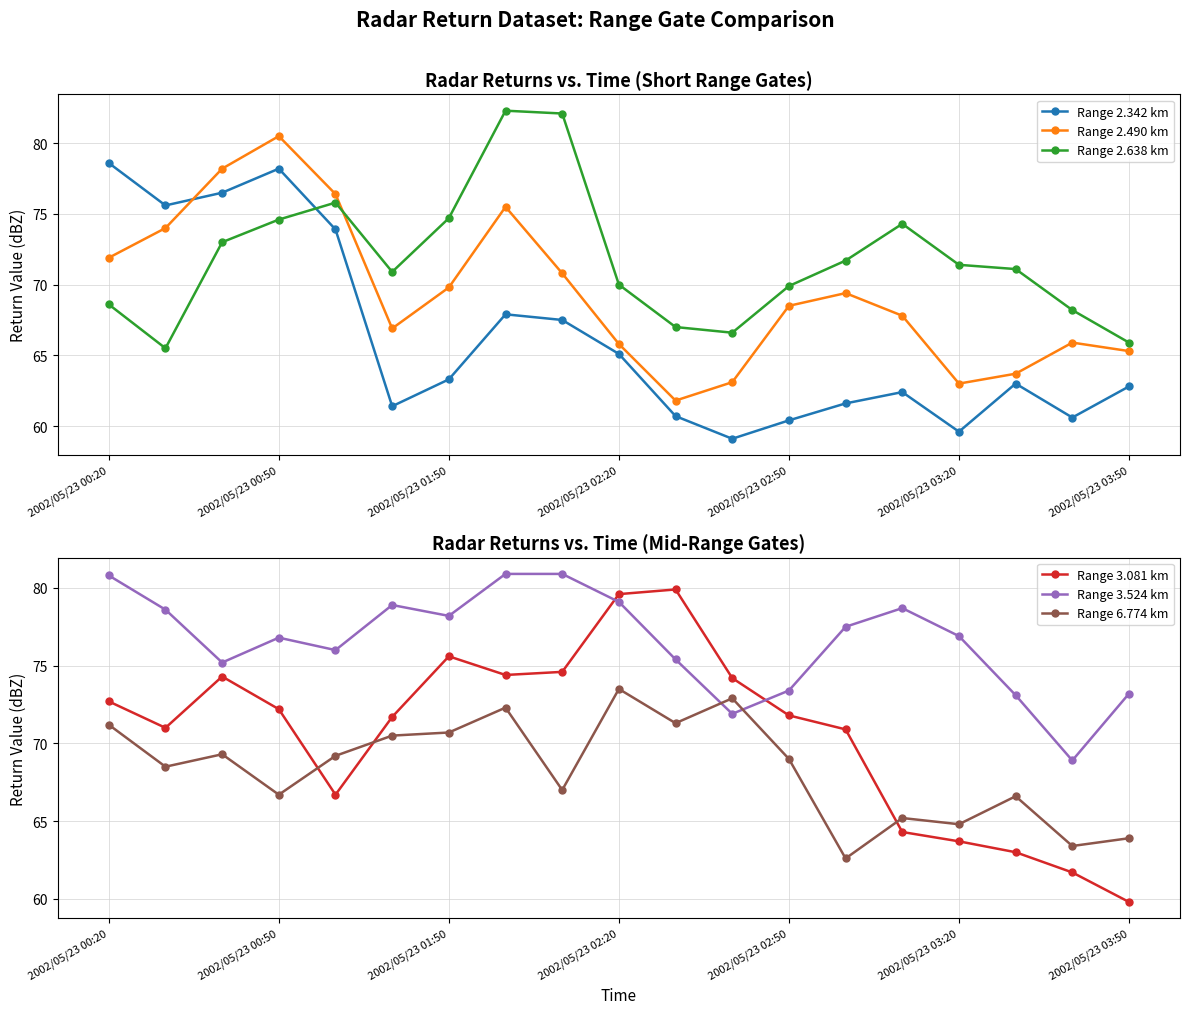

True or false: Range 2.638 km has a value of 98.7 at 2002/05/23 03:50.

False